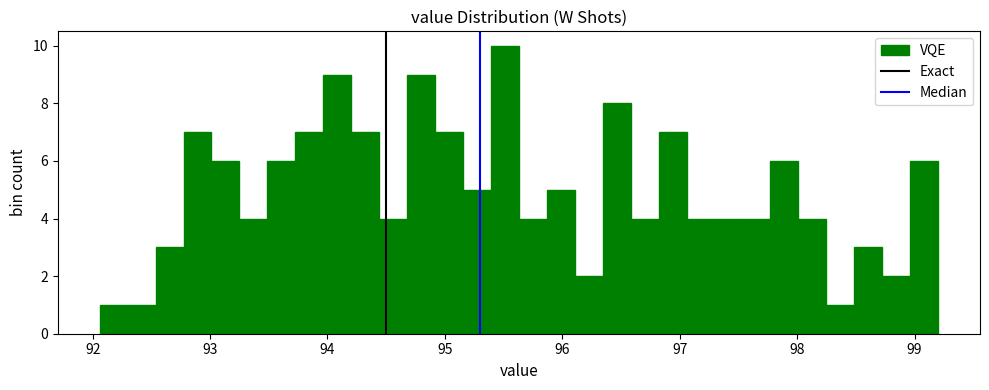

Around what value on the x-axis is the tallest bar? Give the approximate position of its centre, as read against the axis.

95.5